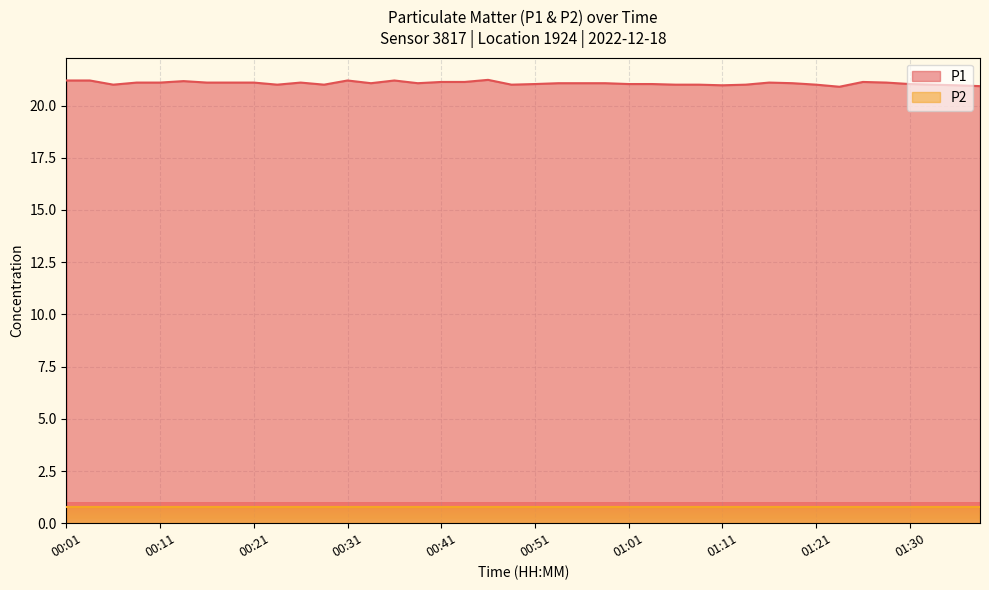

Which category has the highest value across all series?

00:46